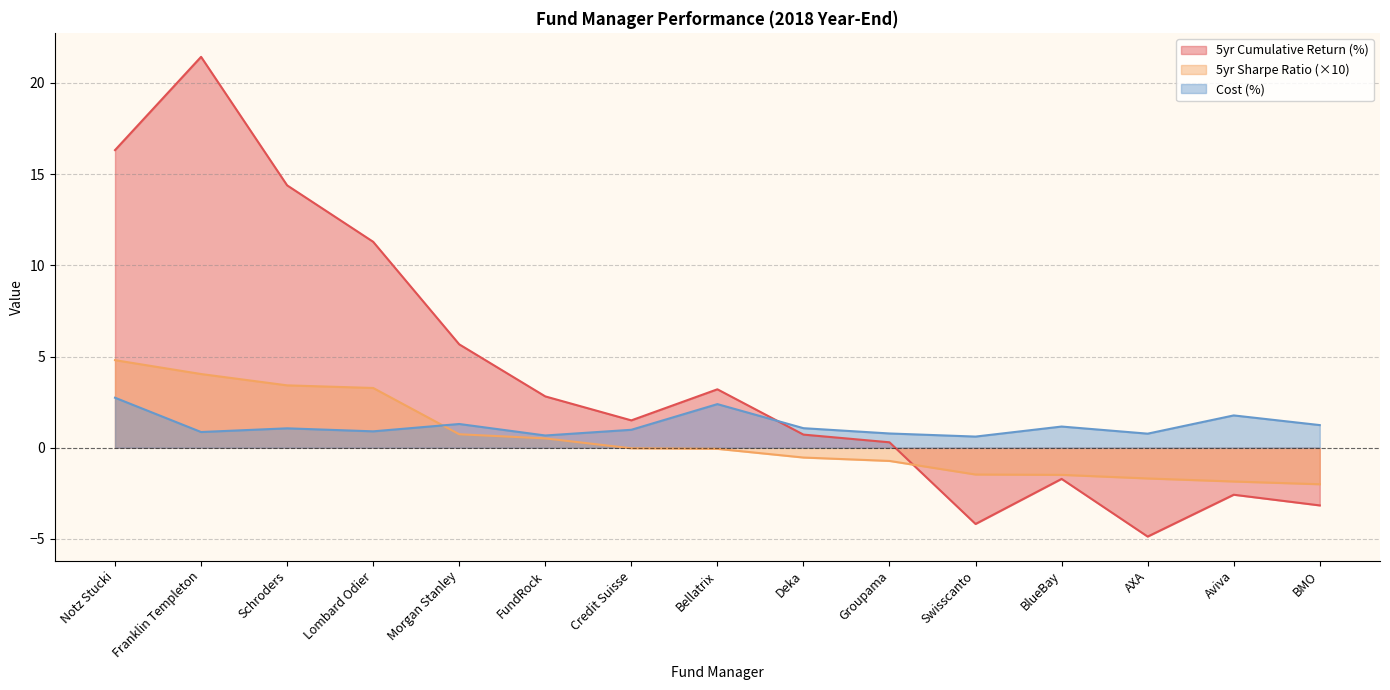

What is the minimum value for Cost?

0.6